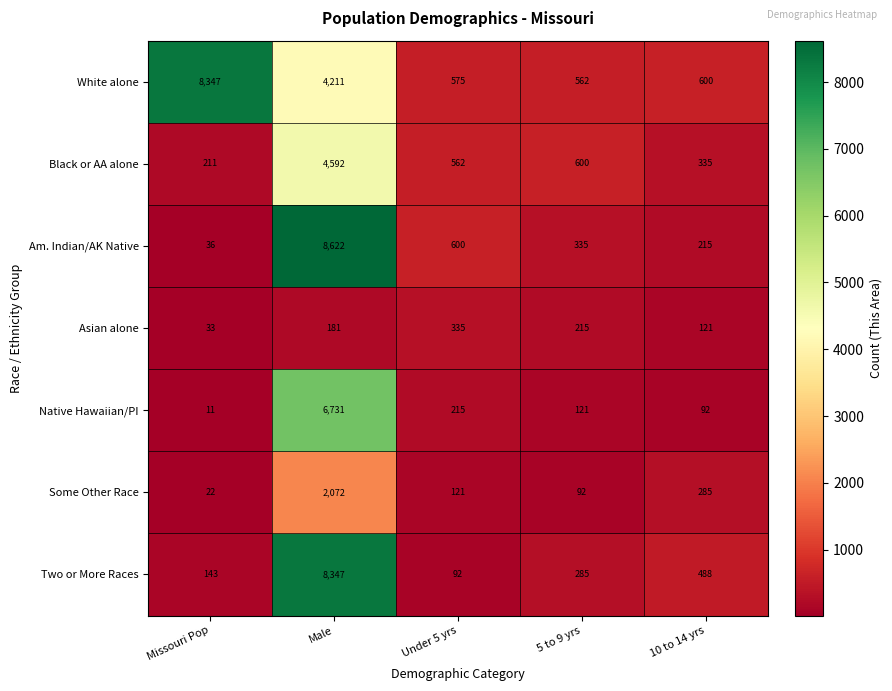

At which label does Am. Indian/AK Native reach its minimum?

Missouri Pop